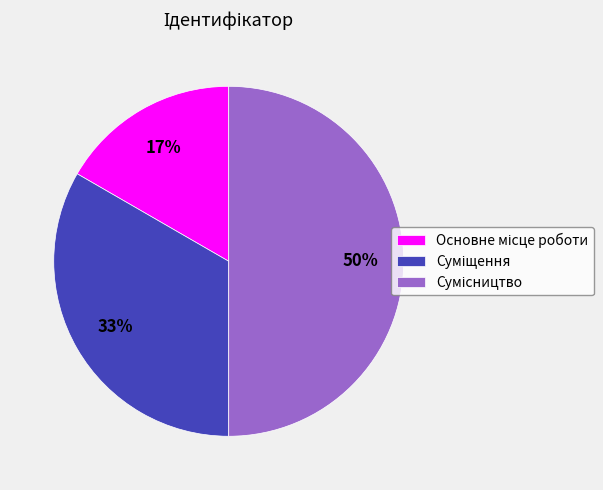

Is Основне місце роботи the majority of the pie?

No